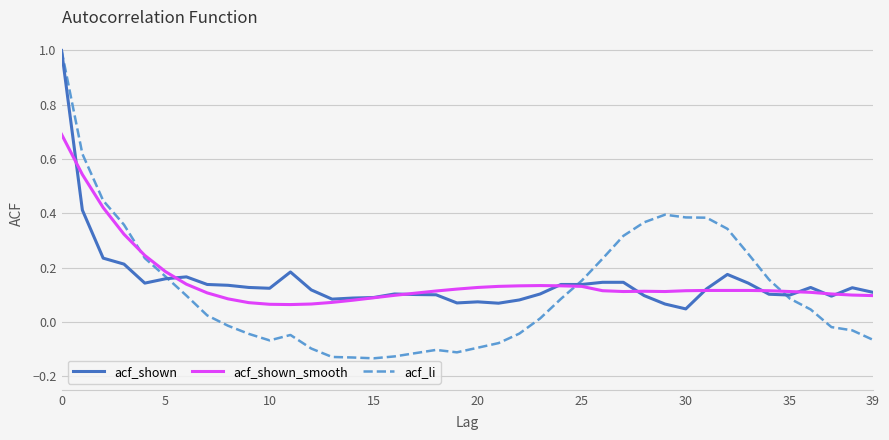

What is the maximum value shown in the chart?

1.0